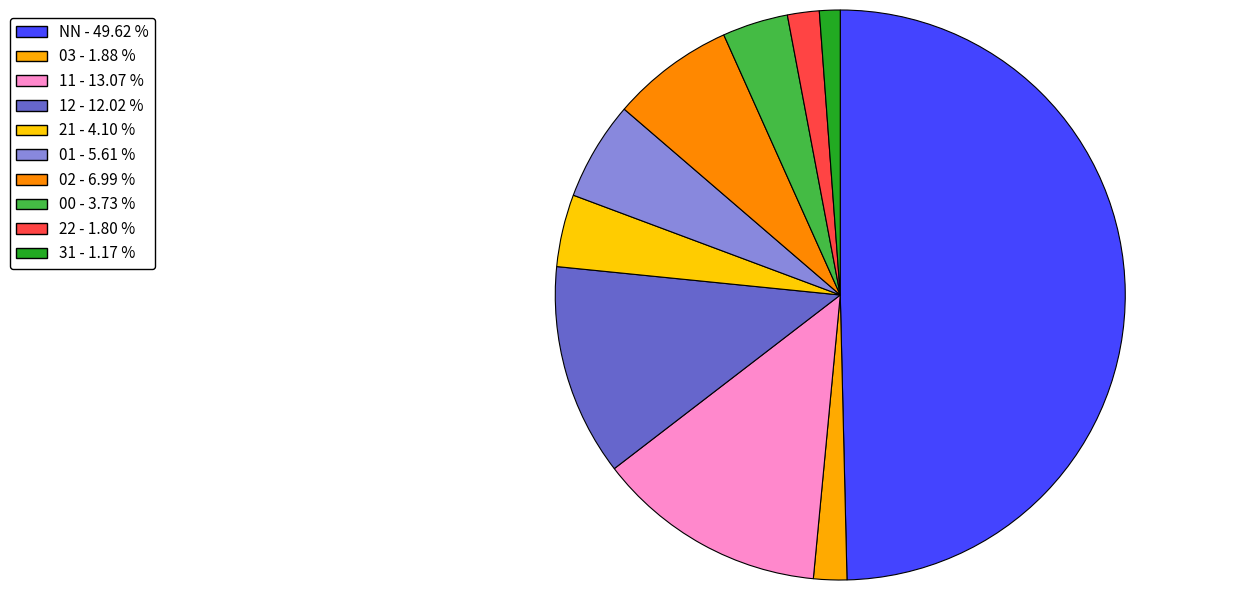

Combined, do 03 and 11 account for over 50%?

No